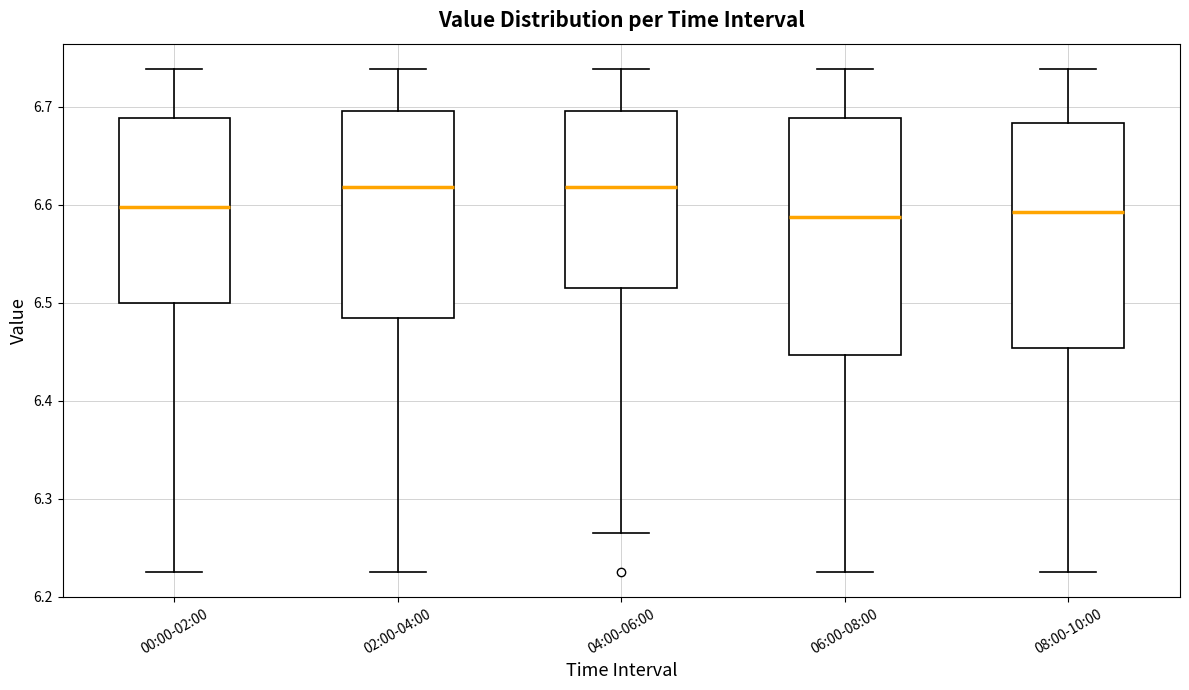

Comparing the boxes themselves (not the whiskers), which one is the tallest?

06:00-08:00